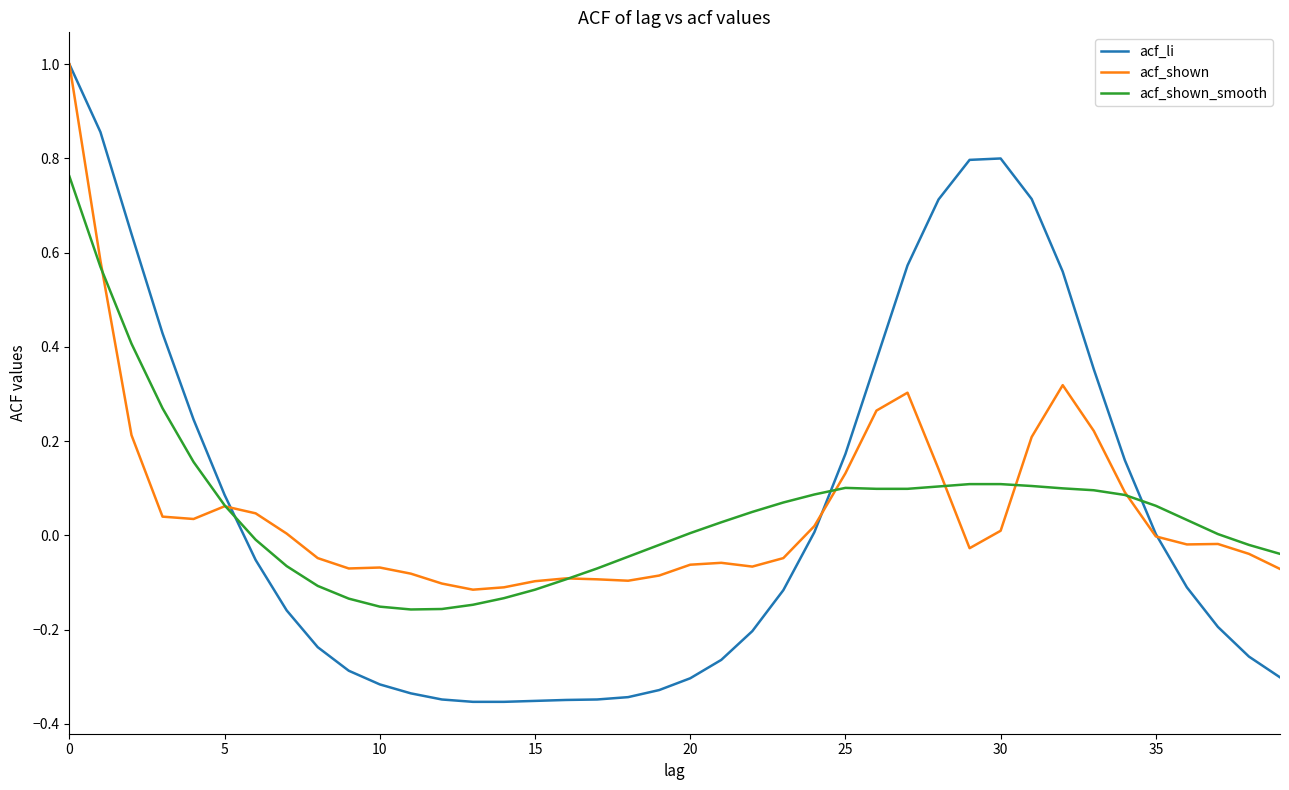

What is the greatest value displayed?

1.0